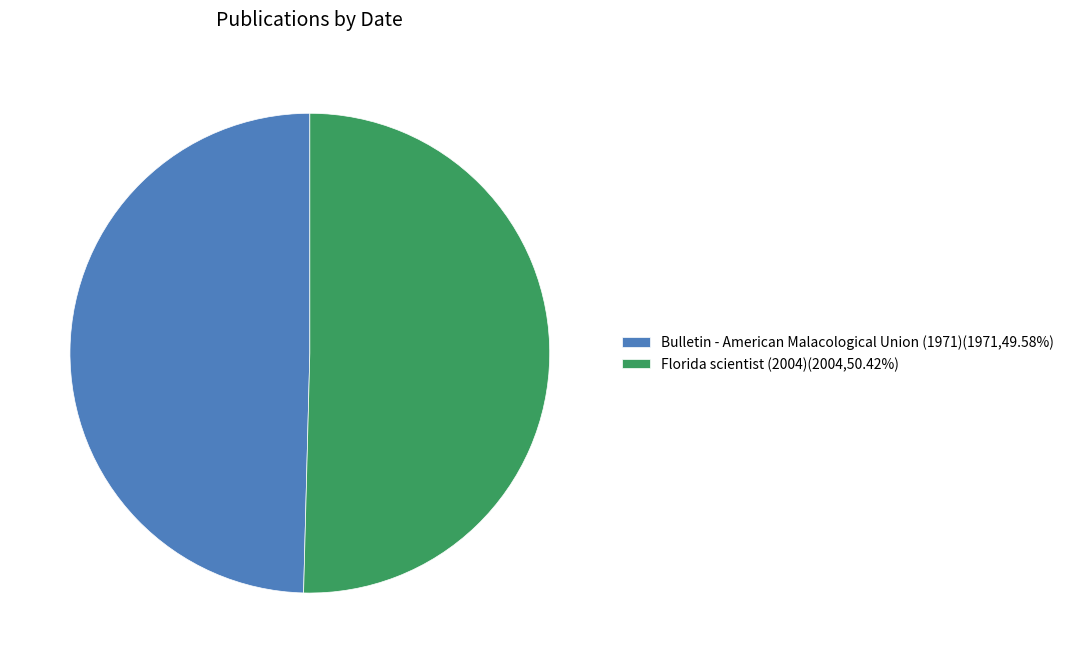

Which category has the biggest portion of the pie?

Florida scientist (2004)